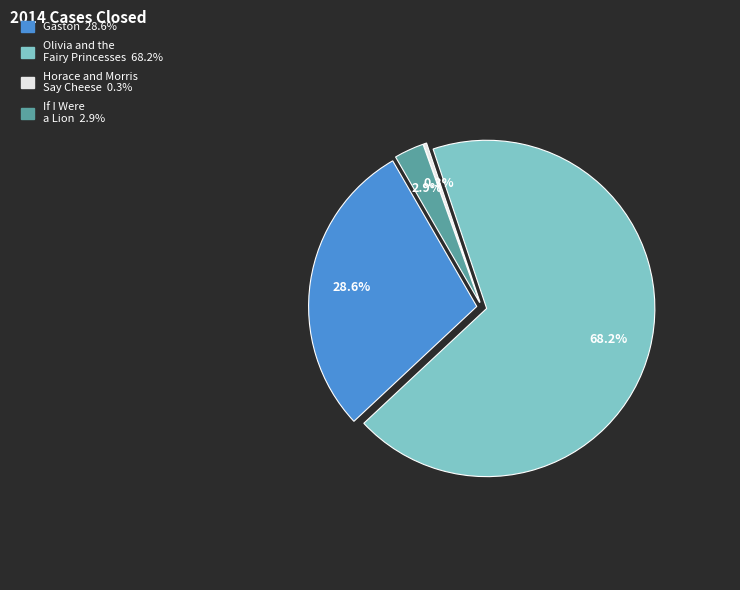

Which slice is the smallest?

Horace and Morris Say Cheese